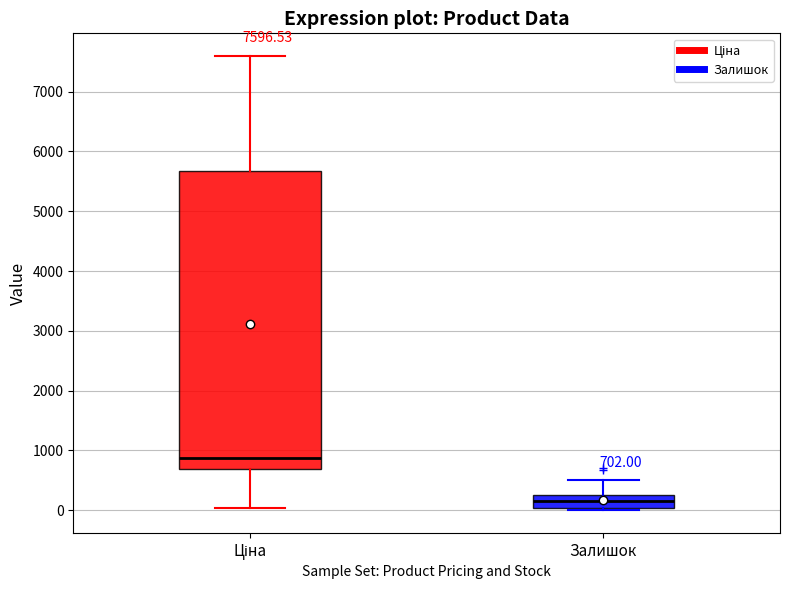

Which box is the tallest, from its lower edge to its upper edge?

Ціна